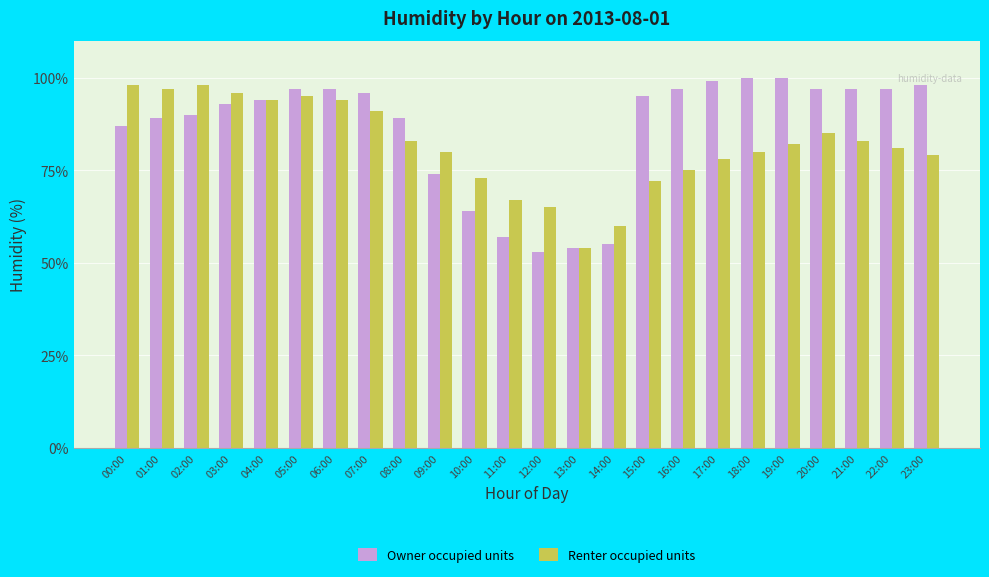

Reading left to right, transcribe all the data shown in this chart.

Owner occupied units: 00:00=87	01:00=89	02:00=90	03:00=93	04:00=94	05:00=97	06:00=97	07:00=96	08:00=89	09:00=74	10:00=64	11:00=57	12:00=53	13:00=54	14:00=55	15:00=95	16:00=97	17:00=99	18:00=100	19:00=100	20:00=97	21:00=97	22:00=97	23:00=98
Renter occupied units: 00:00=98	01:00=97	02:00=98	03:00=96	04:00=94	05:00=95	06:00=94	07:00=91	08:00=83	09:00=80	10:00=73	11:00=67	12:00=65	13:00=54	14:00=60	15:00=72	16:00=75	17:00=78	18:00=80	19:00=82	20:00=85	21:00=83	22:00=81	23:00=79